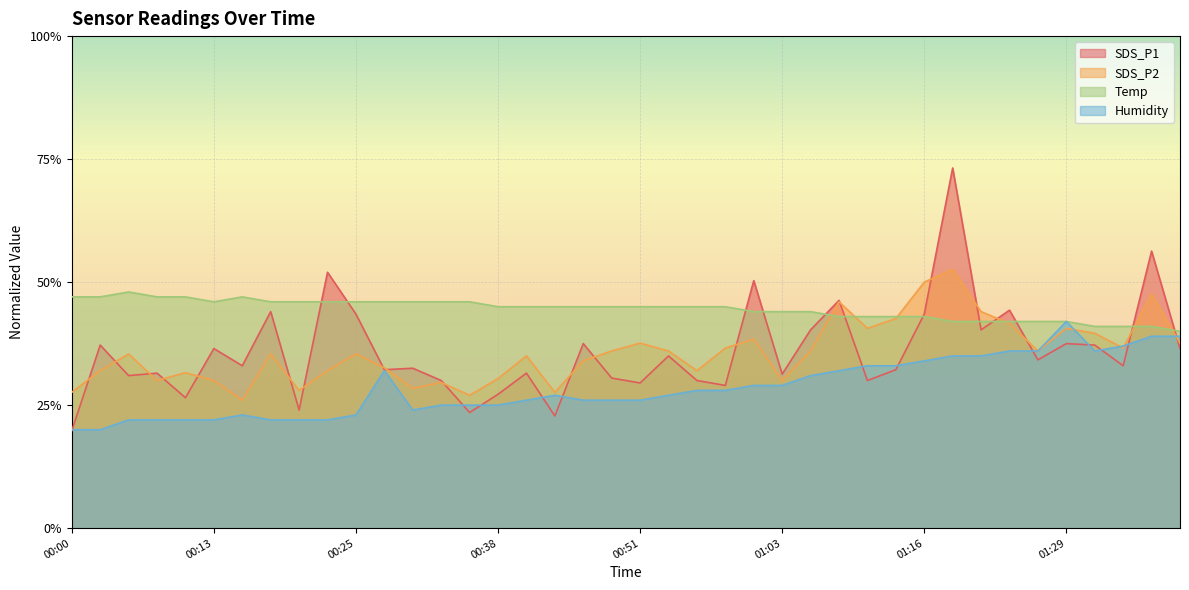

What is the difference between the second highest and minimum values in the SDS_P1 series?

0.4